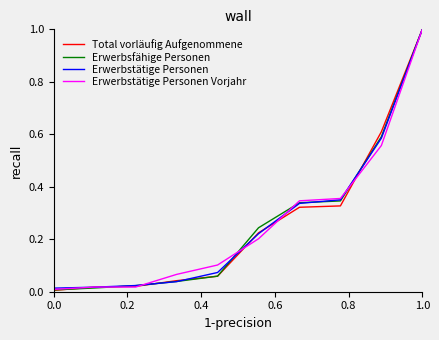

How many categories are shown in the chart?

10